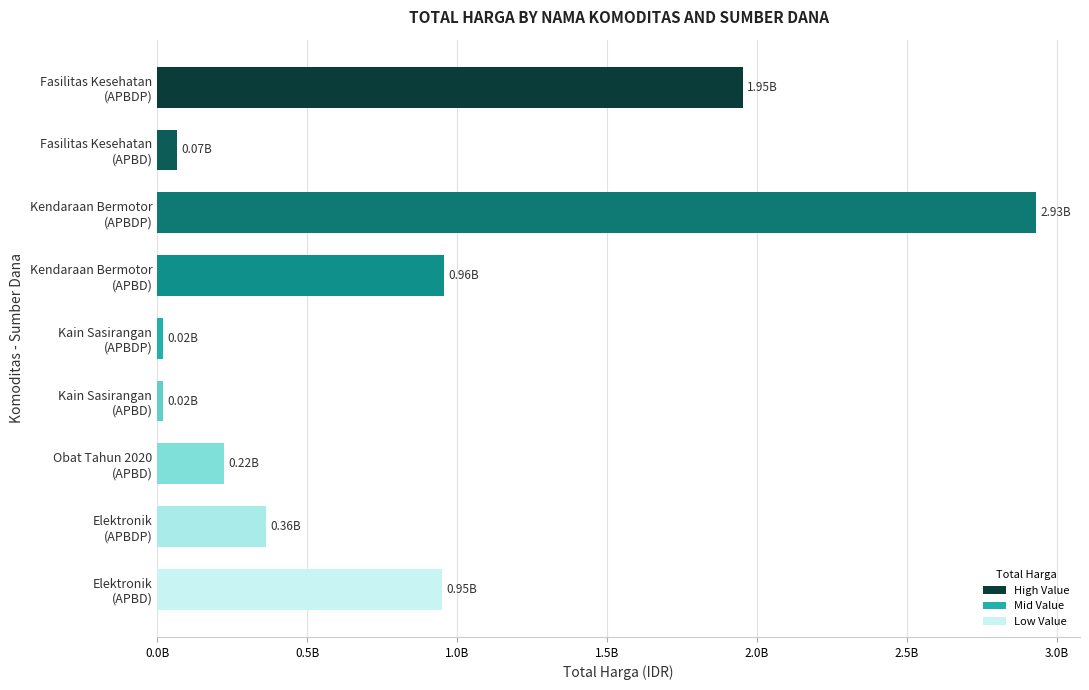

Are the bars horizontal?

Yes